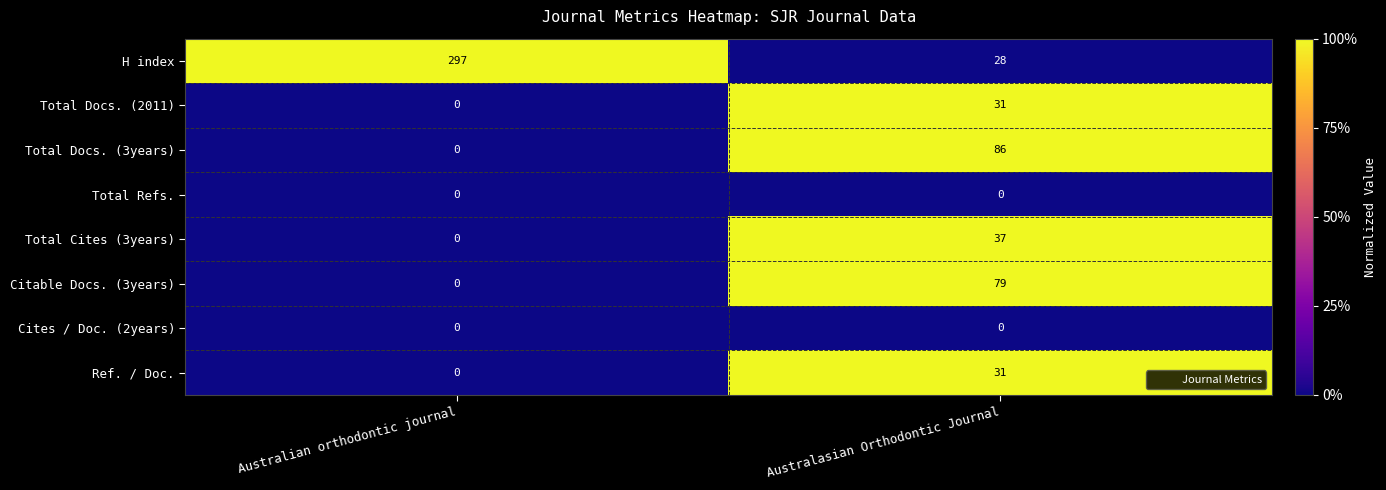

What is the sum of all H index values?

325